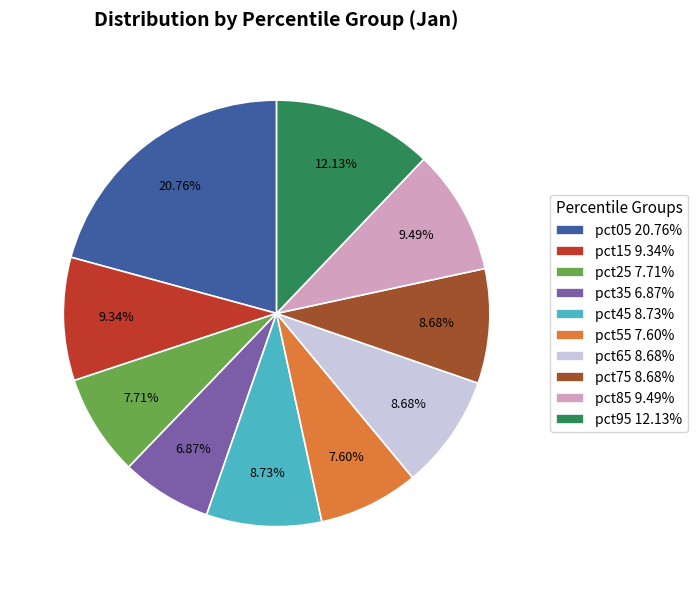

Is there a majority slice in this chart?

No